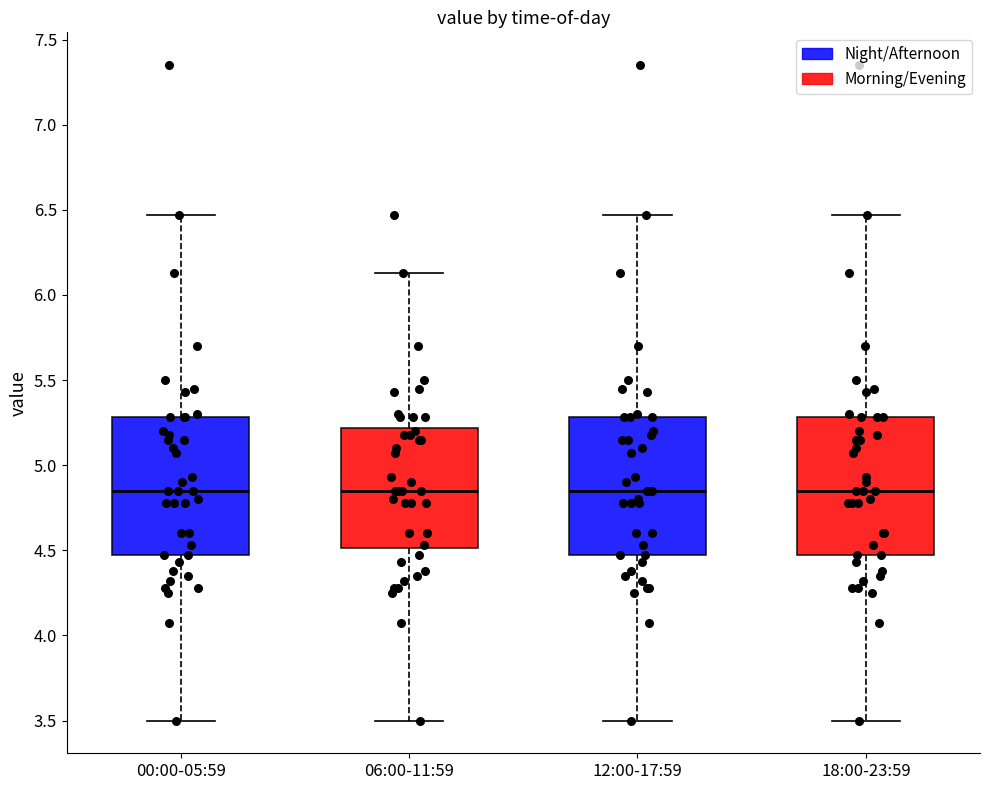

Reading left to right, read every box against the y-axis: the position of its median line, the range the box covers, and the ends of its whiskers. The values are not printed on the chart, so give them approximately, as read against the axis.

00:00-05:59: median 4.85, box 4.45 to 5.30, whiskers 3.50 to 6.45
06:00-11:59: median 4.85, box 4.50 to 5.20, whiskers 3.50 to 6.15
12:00-17:59: median 4.85, box 4.45 to 5.30, whiskers 3.50 to 6.45
18:00-23:59: median 4.85, box 4.45 to 5.30, whiskers 3.50 to 6.45